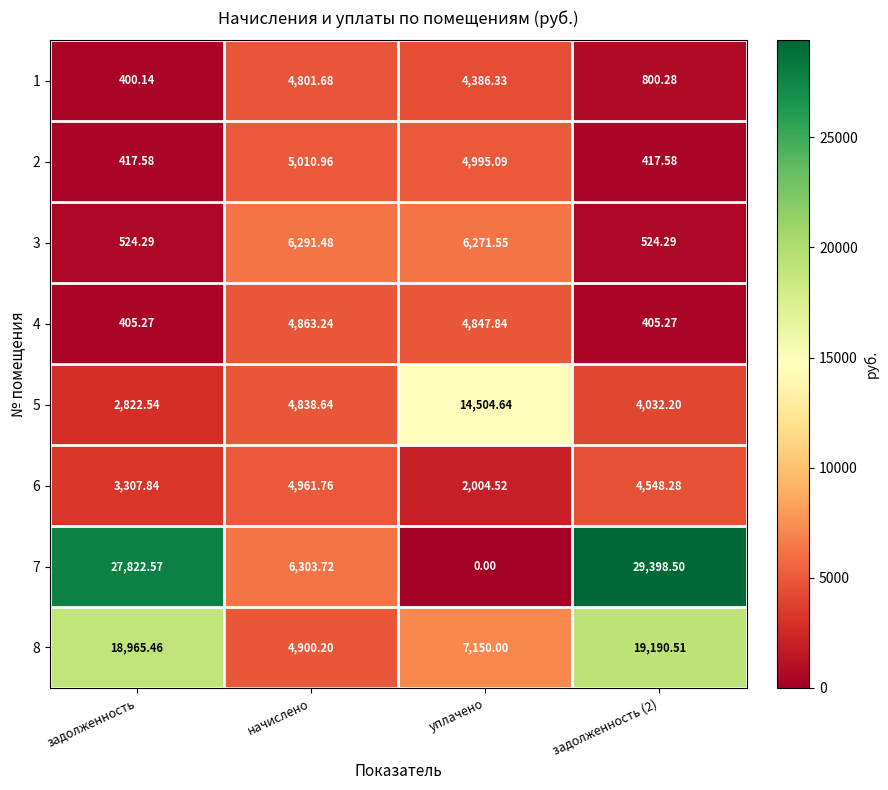

At which label is 6 closest to 3483?

задолженность